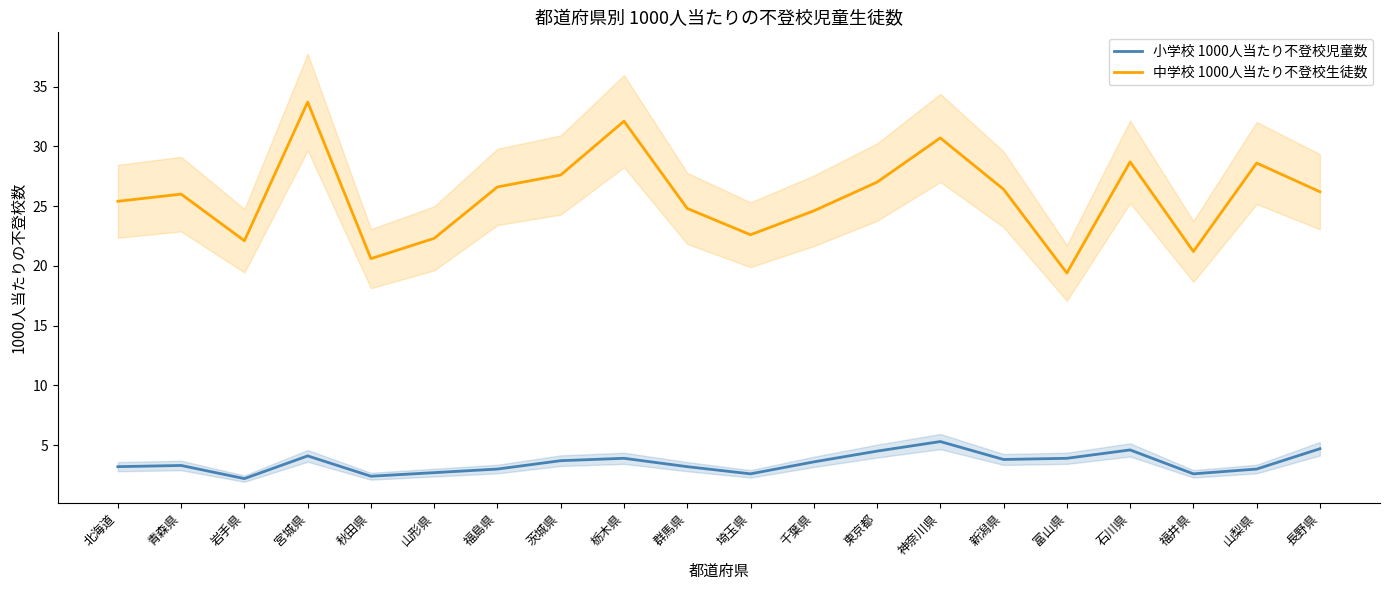

What is the value of the 中学校 1000人当たり不登校生徒数 point at the 14th from the left?

30.7